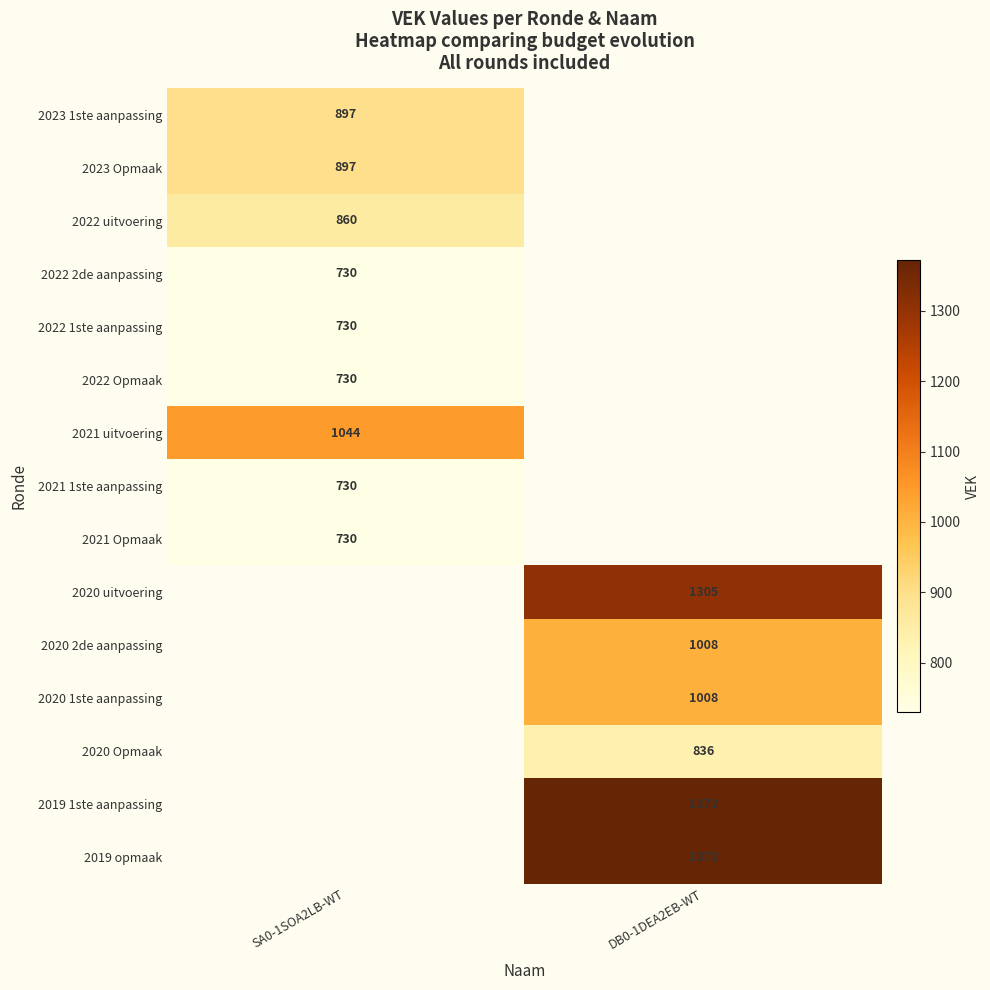

The 2022 1ste aanpassing series shows 730 at SA0-1SOA2LB-WT. True or false?

True